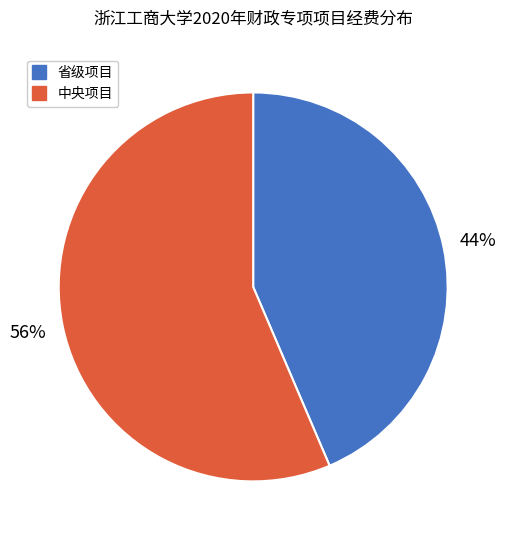

To the nearest percent, what is the average slice percentage?

50%